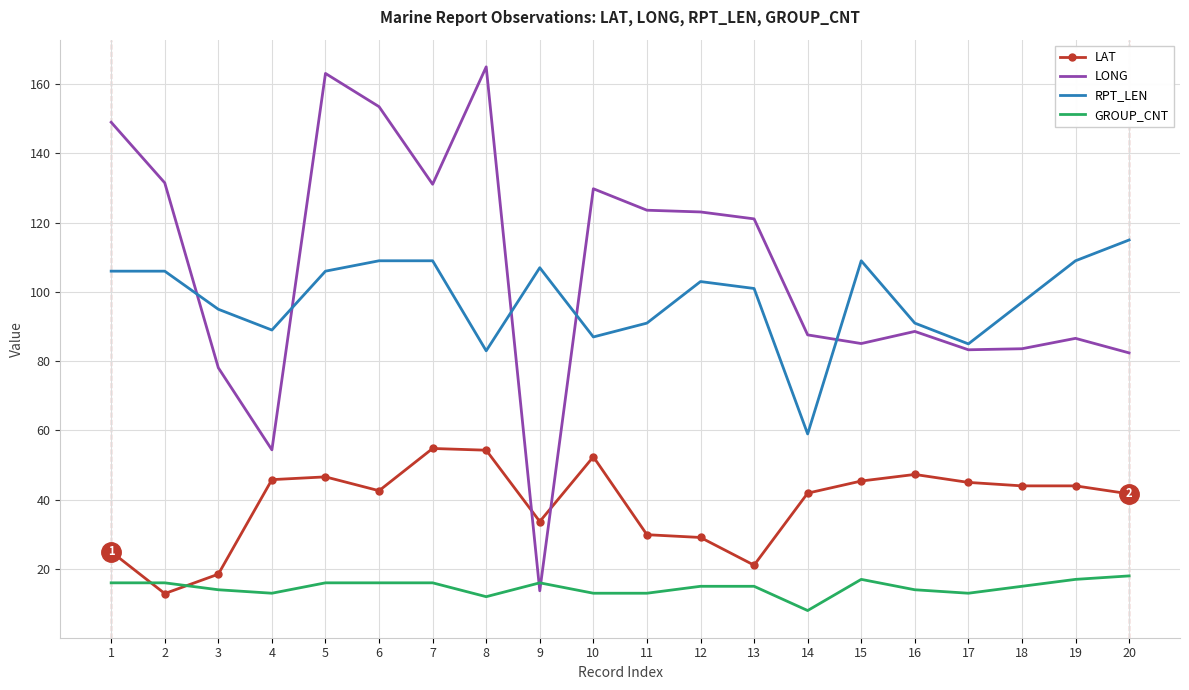

The GROUP_CNT series shows 21.2 at 4. True or false?

False